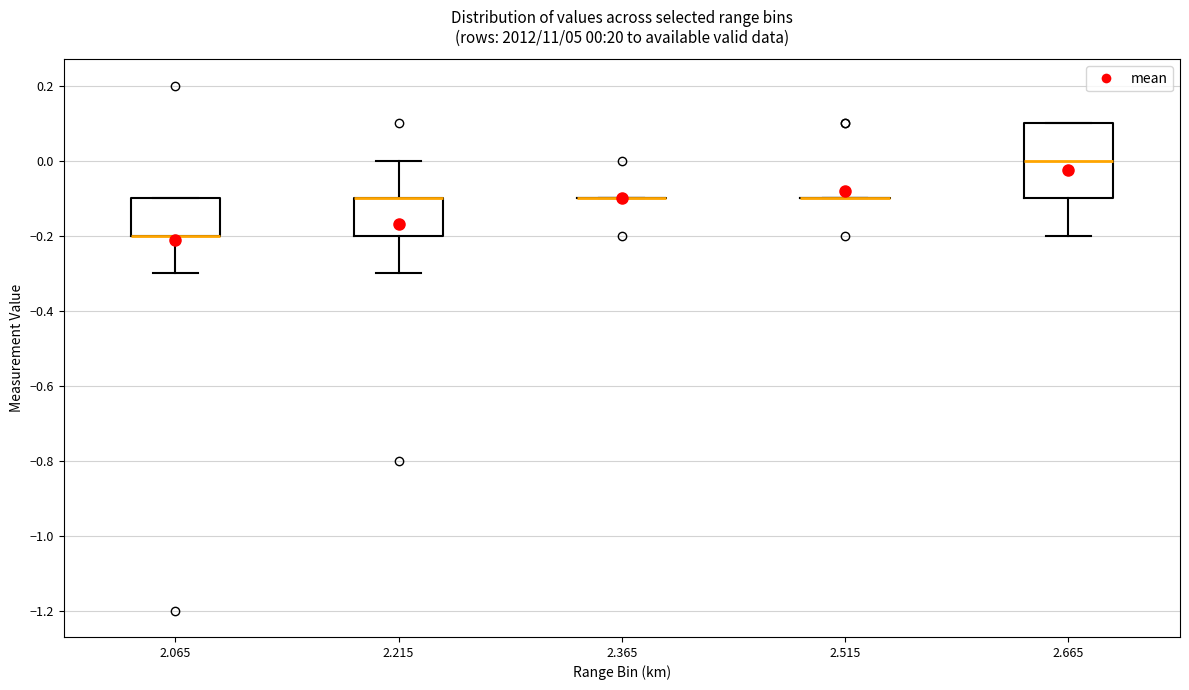

Comparing the boxes themselves (not the whiskers), which one is the tallest?

2.665